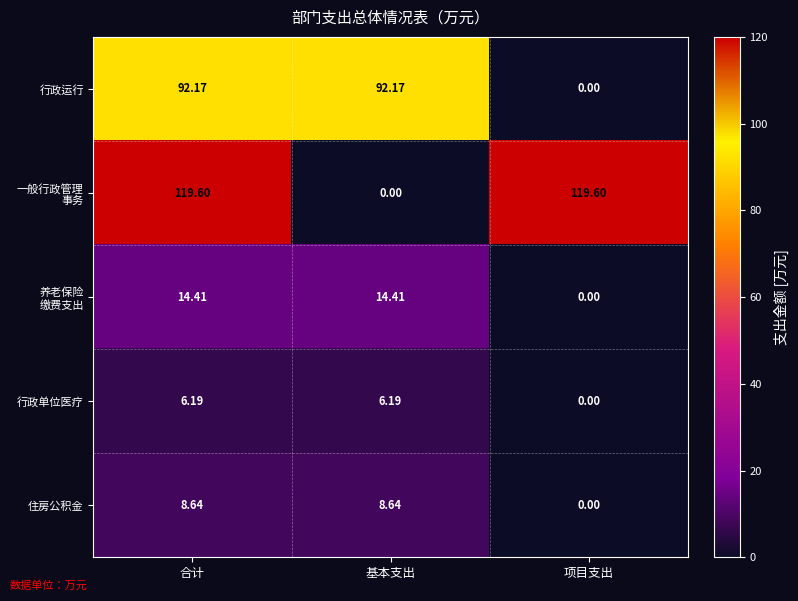

Count the number of categories in the chart.

3